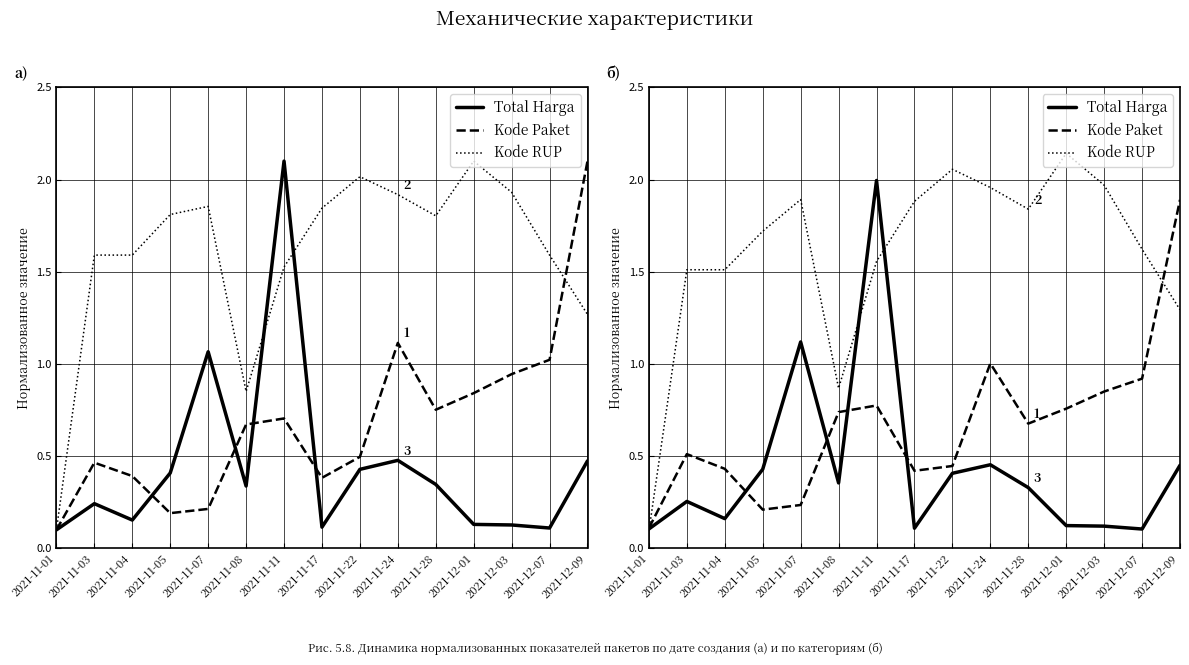

What is the average value of the Total Harga series?

0.4